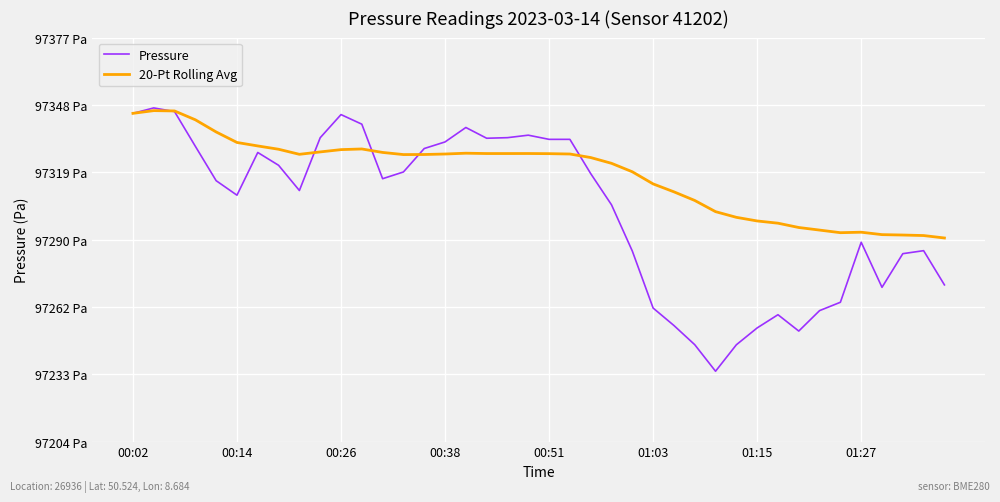

What is the smallest value displayed?

97234.8